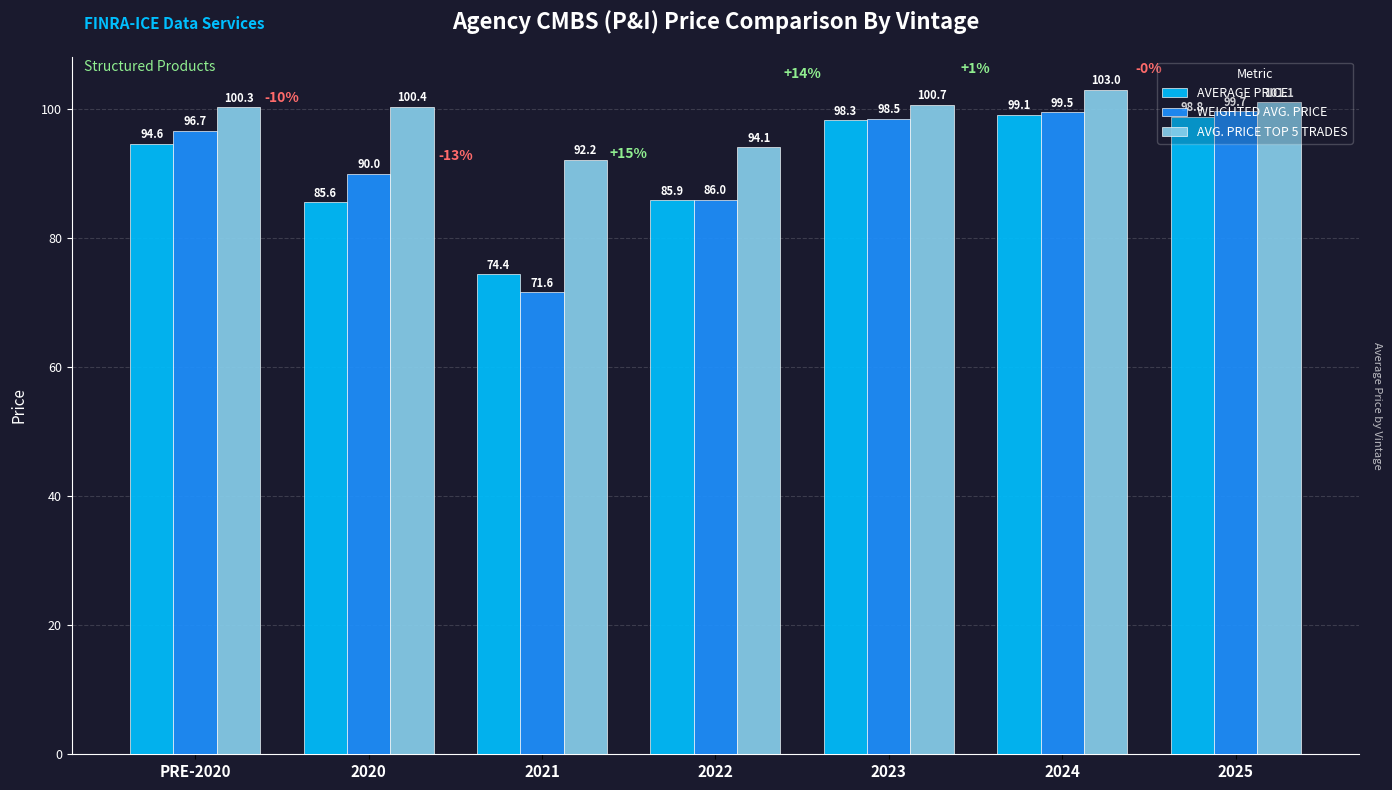

Where is AVERAGE PRICE nearest to the value 86?

2022